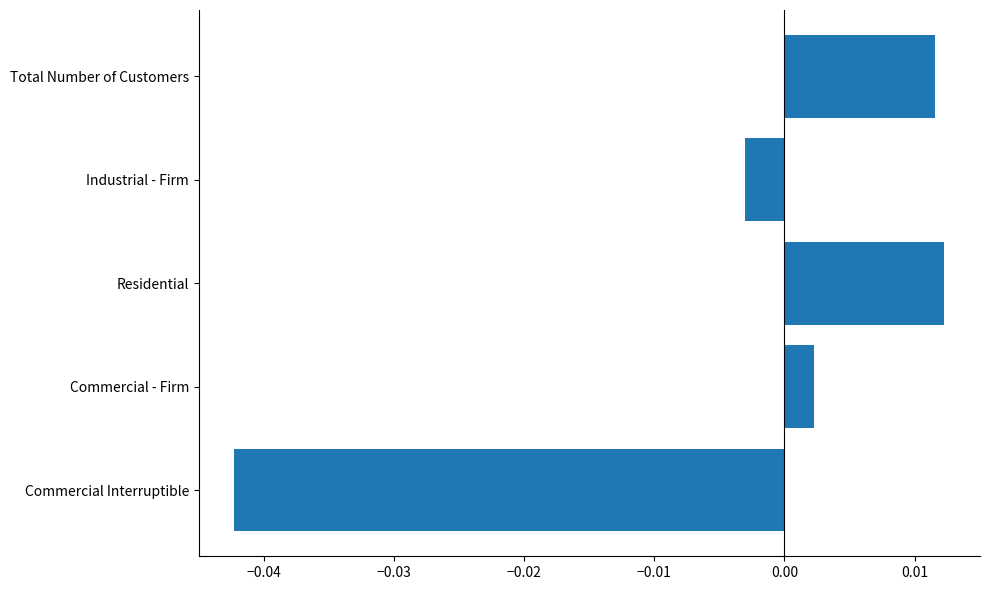

Which has a higher value, Commercial Interruptible or Industrial - Firm?

Industrial - Firm